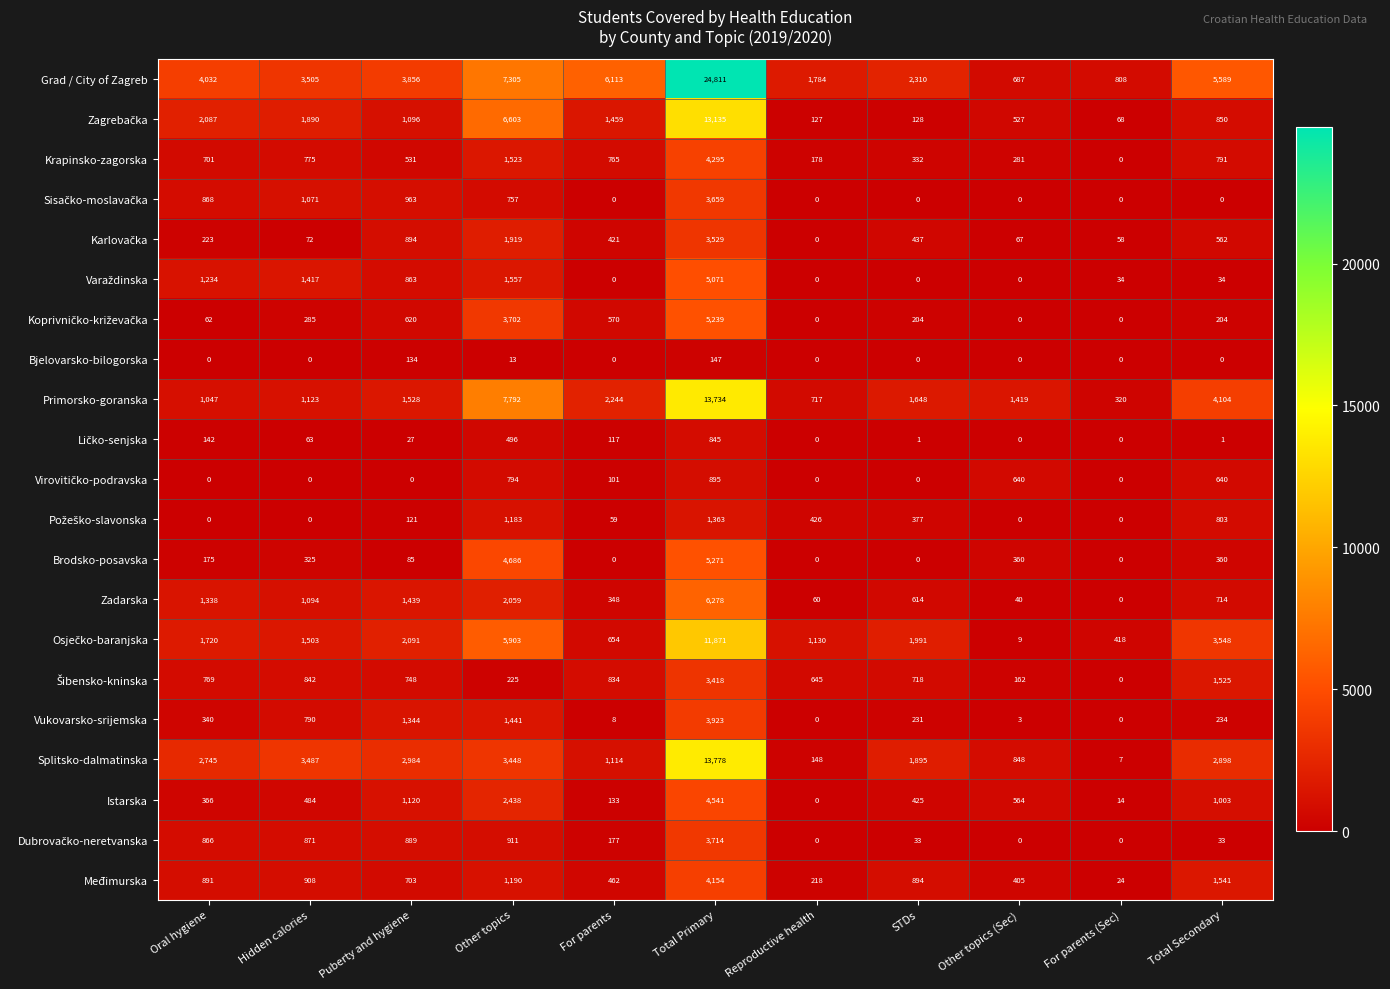

What is the sum of the Zadarska values at Other topics (Sec) and Oral hygiene?

1378